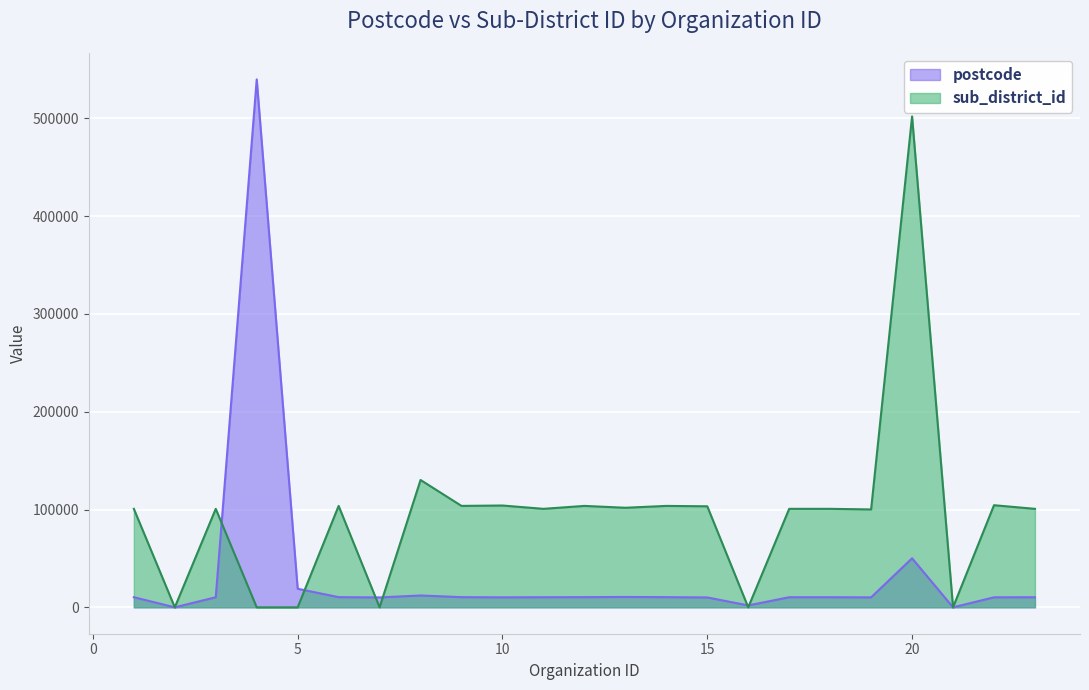

How many interior local peaks does the postcode series have?

4